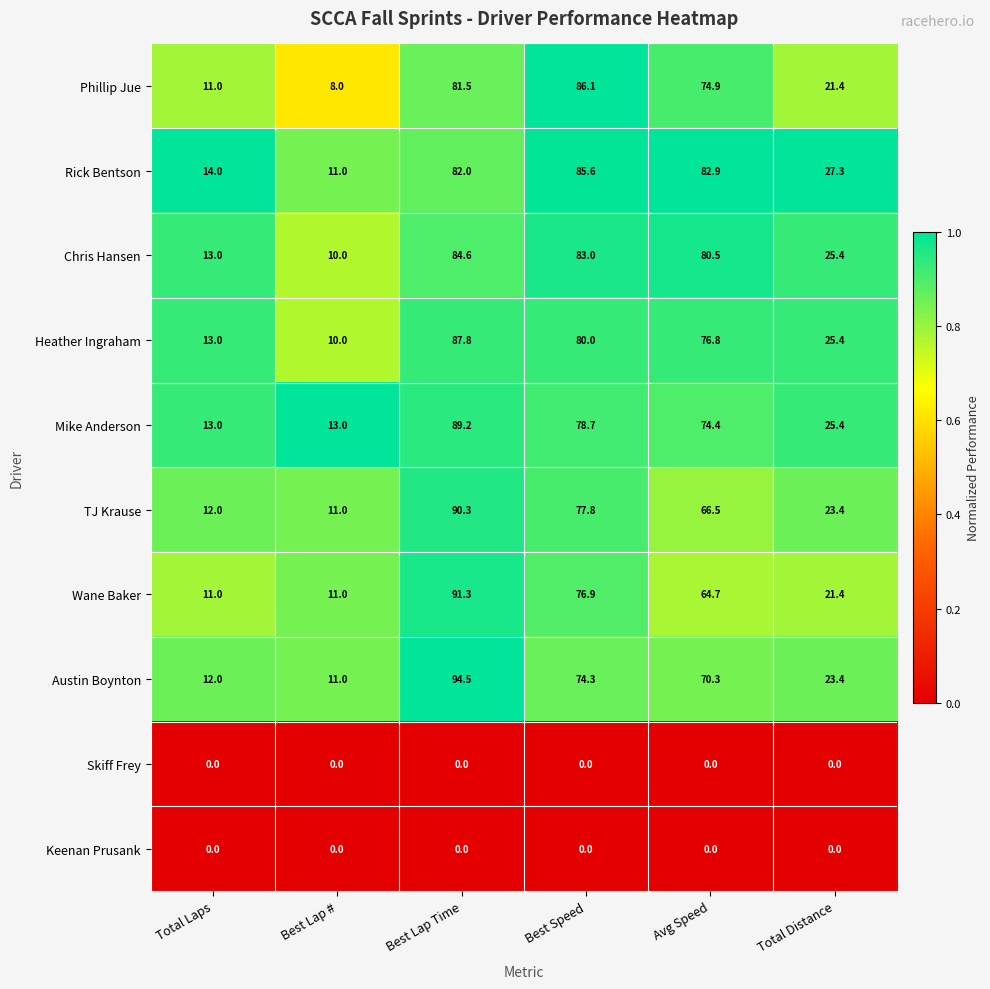

Rank the categories by Rick Bentson value from highest to lowest.

Best Speed, Avg Speed, Best Lap Time, Total Distance, Total Laps, Best Lap #